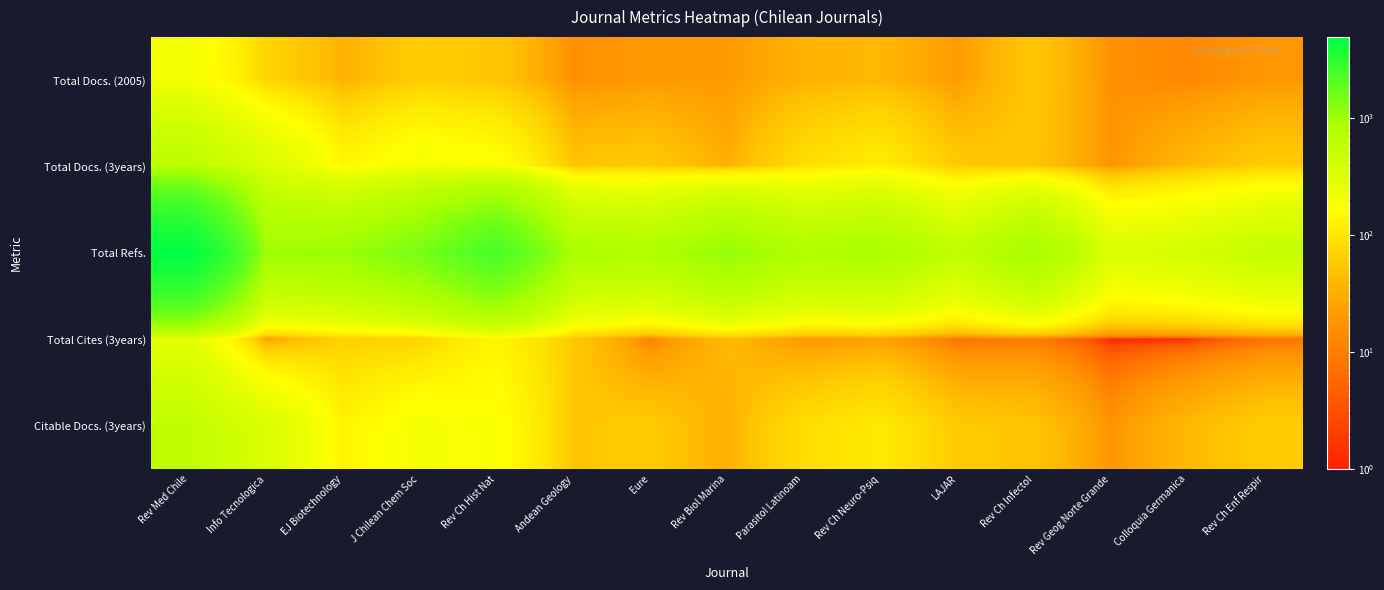

At which category is the sum across all series the highest?

Rev Med Chile